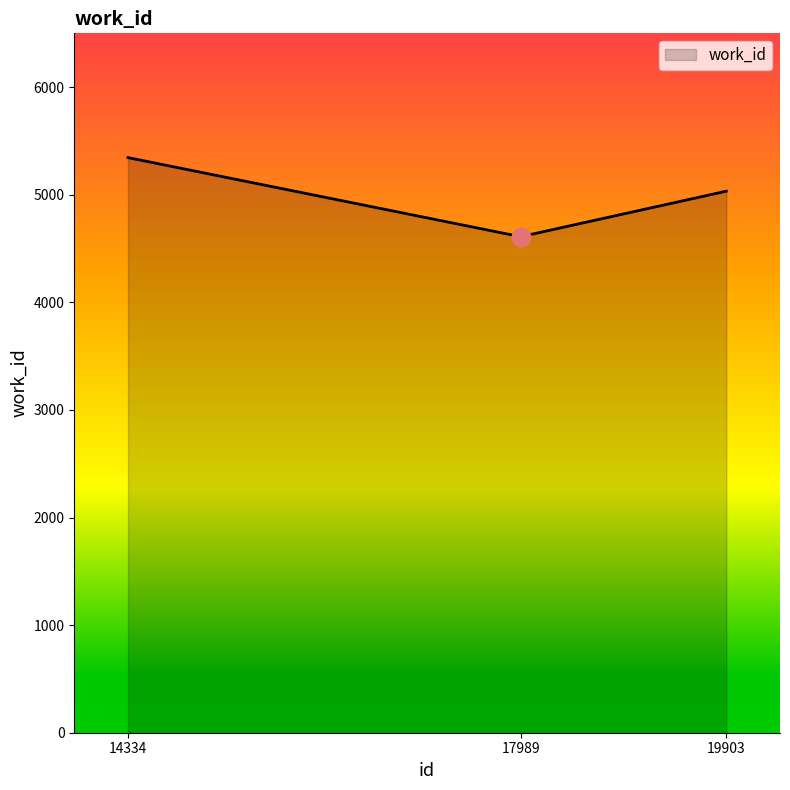

Between 19903 and 17989, which is larger?

19903